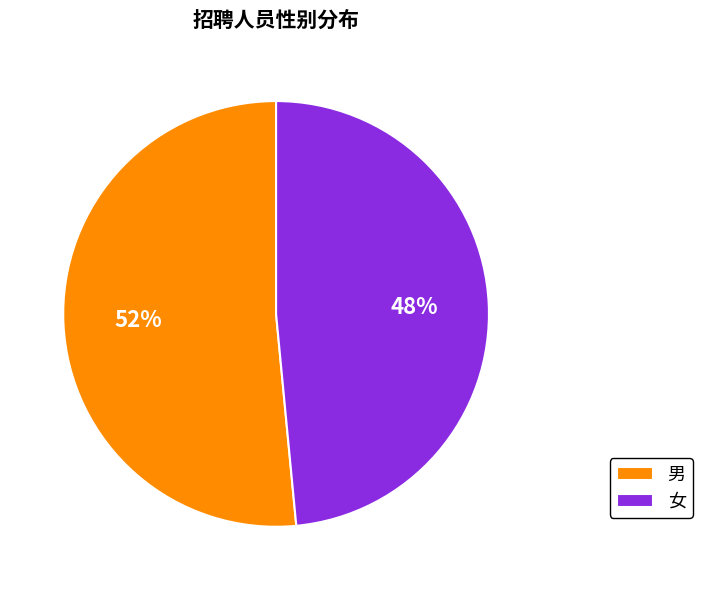

The 男 slice represents 52% of the pie. True or false?

True